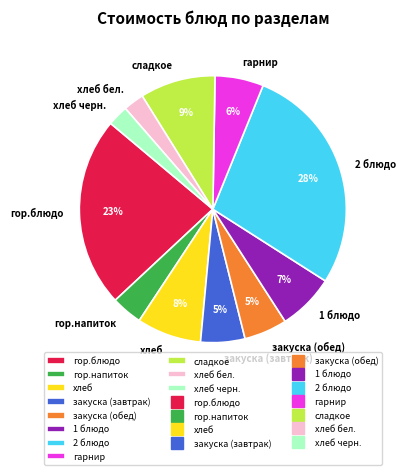

Between хлеб and 1 блюдо, which is larger?

хлеб